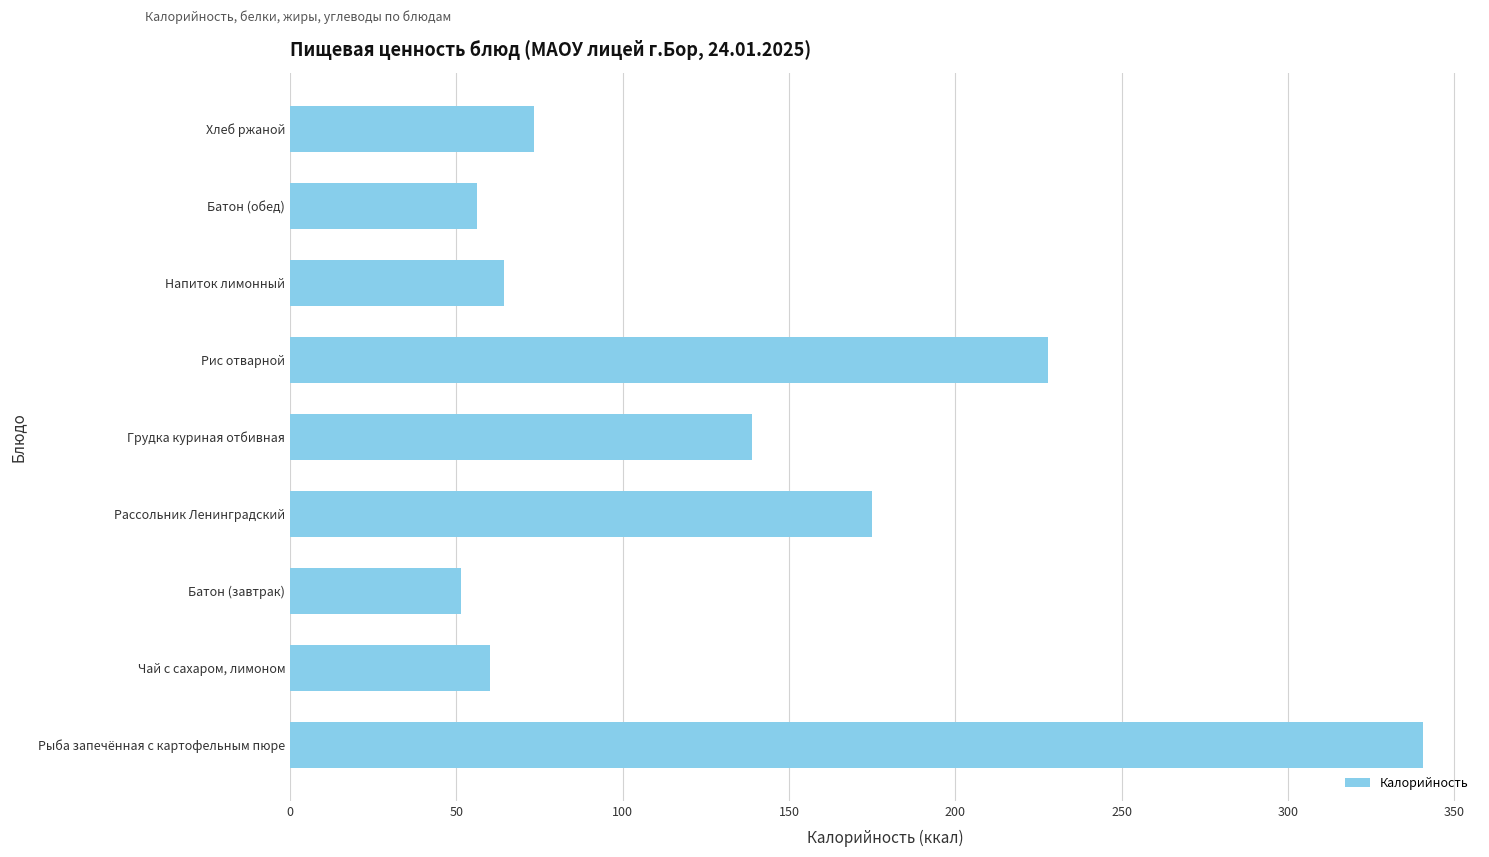

Which has a higher value, Рис отварной or Грудка куриная отбивная?

Рис отварной